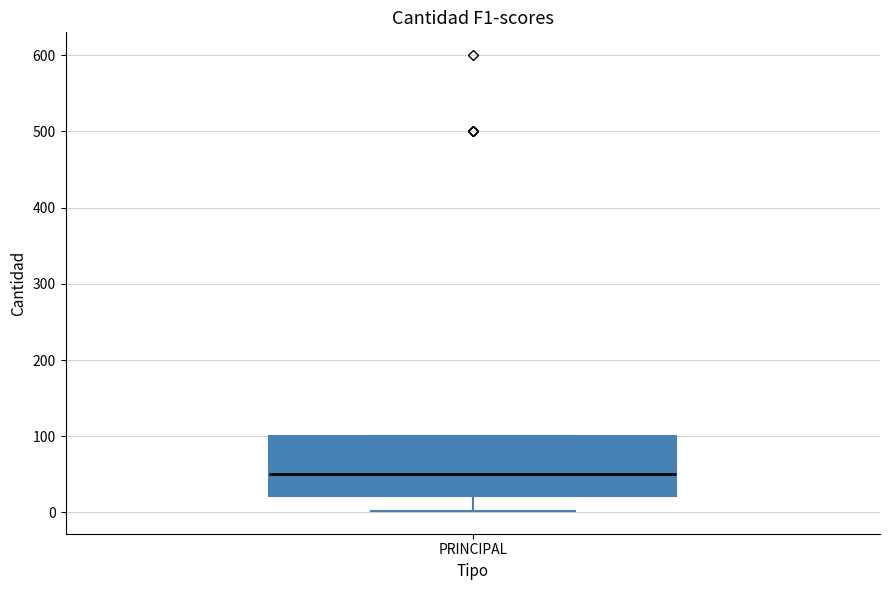

Transcribe this box plot: give where the median line is, the range the box spans, and where the two whiskers end, as read against the y-axis. The values are not printed on the chart, so give them approximately, as read against the axis.

median 50, box 20 to 100, whiskers 0 to 100